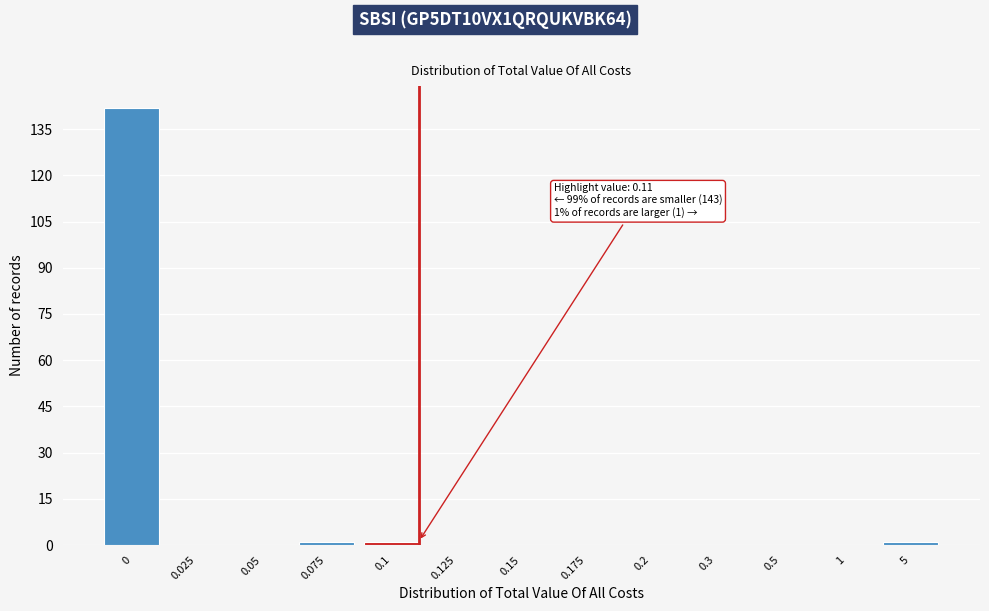

Reading left to right, list all the values displayed in this chart.

0=142	0.025=0	0.05=0	0.075=1	0.1=1	0.125=0	0.15=0	0.175=0	0.2=0	0.3=0	0.5=0	1=0	5=1